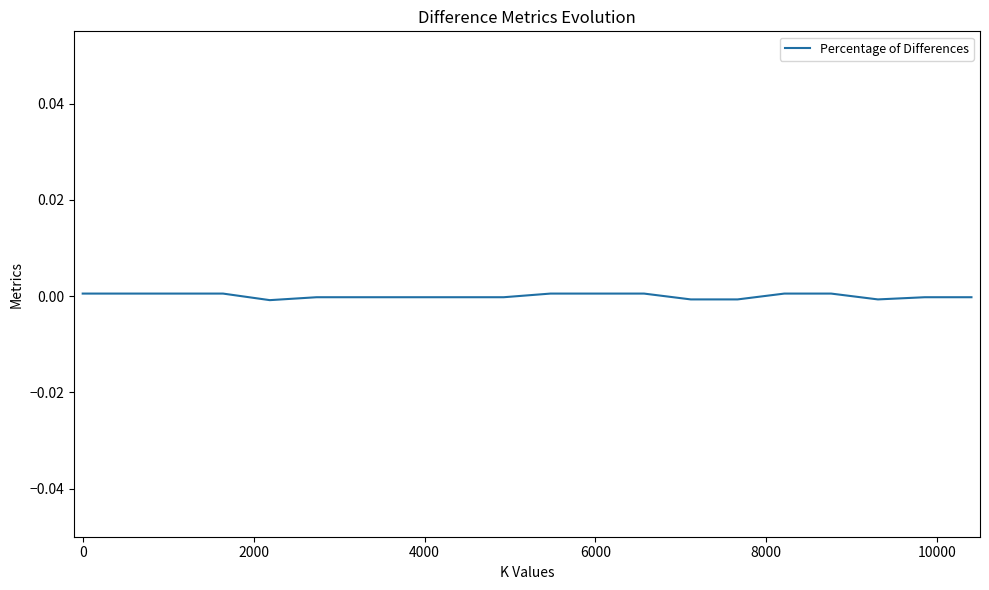

Is this an area chart (filled region under the line)?

No